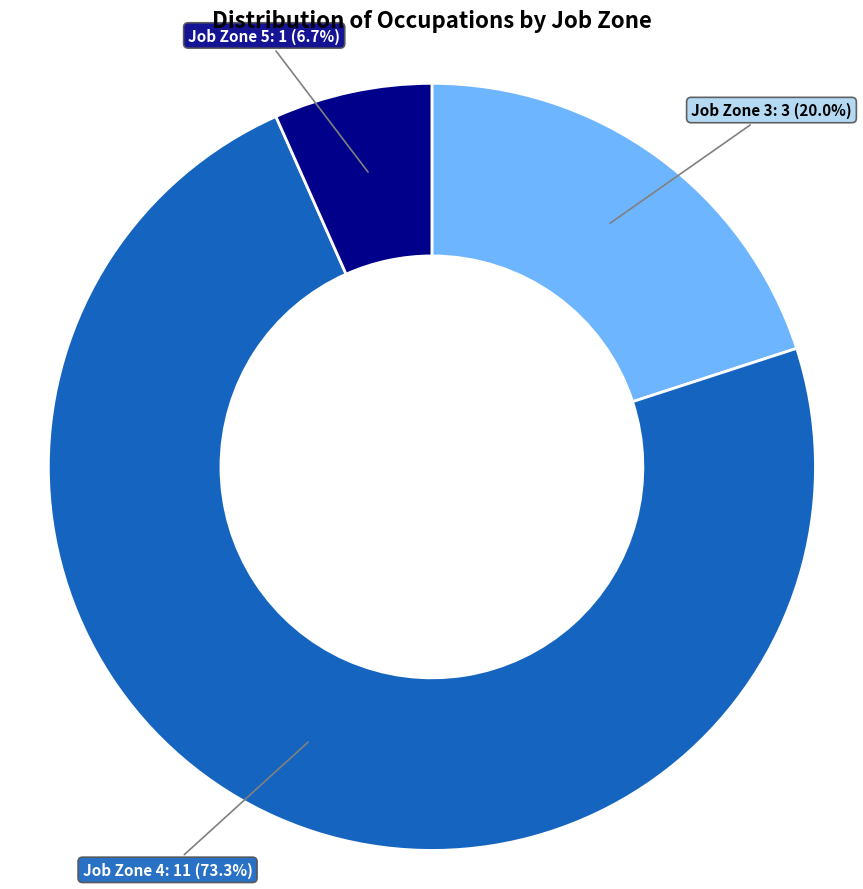

How many slices are in this pie chart?

3